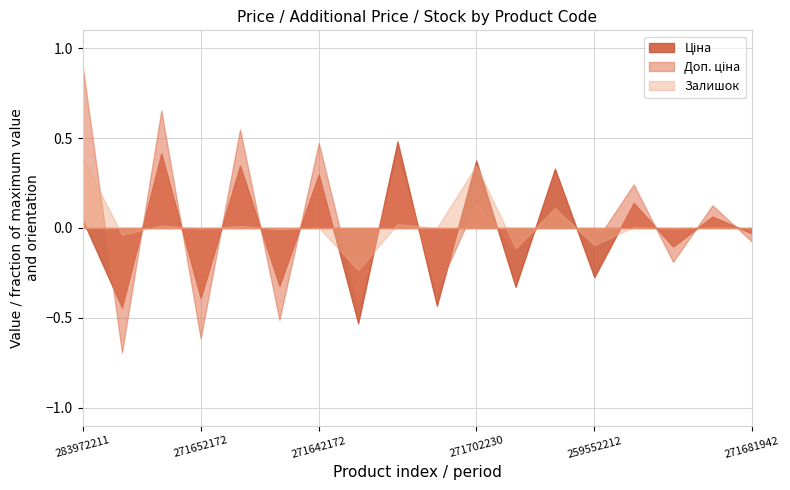

The Залишок series shows 4.0 at 271642172. True or false?

True